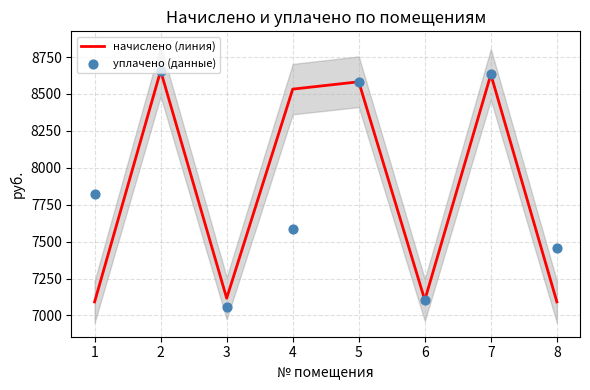

What is the total value across all series at 6?

14208.5